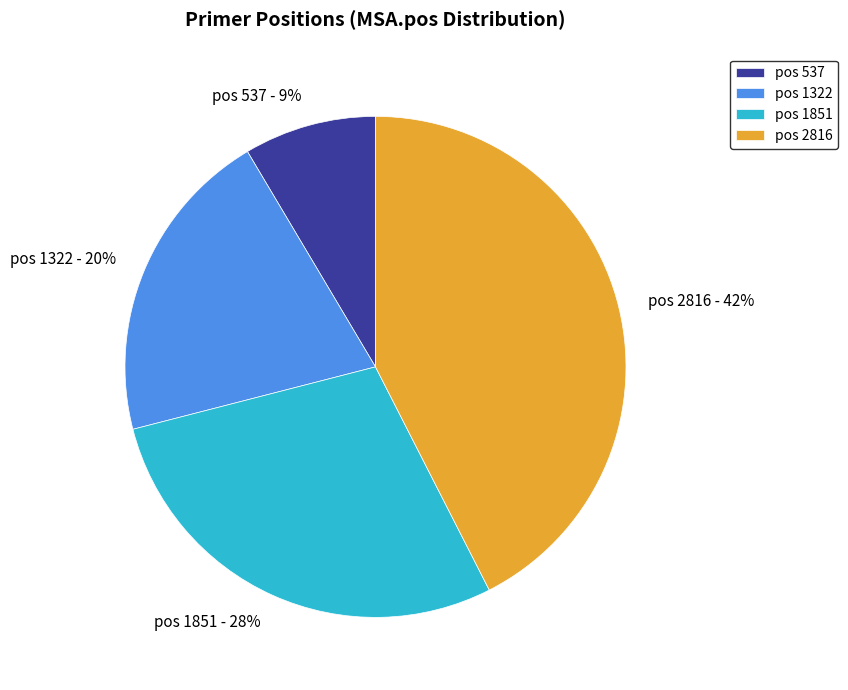

Approximately how many times larger is the value at pos 537 compared to pos 1851?

0.3